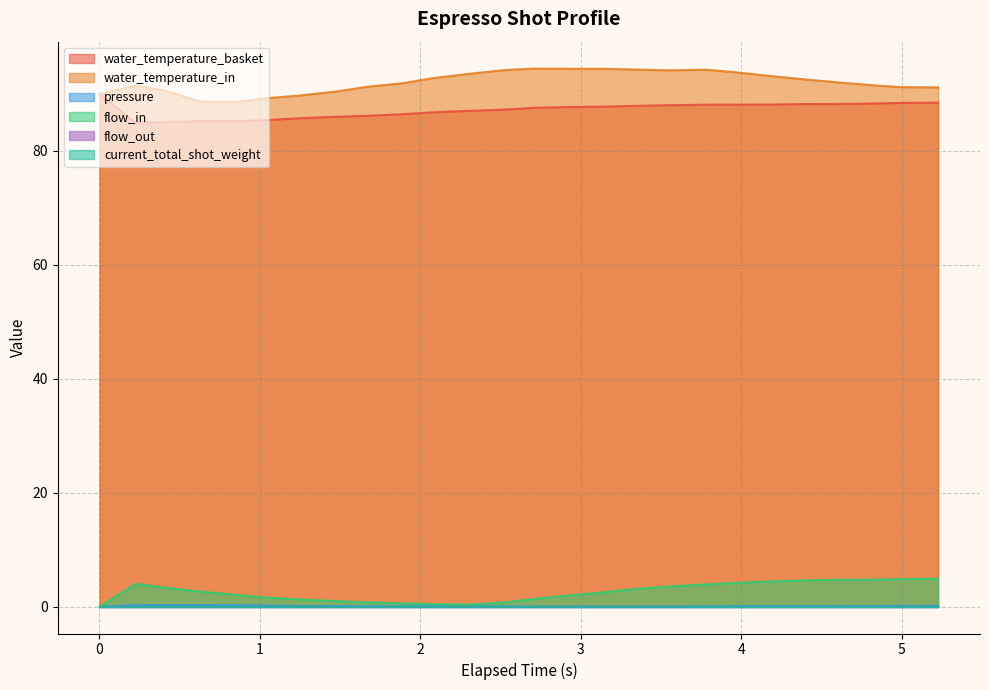

Is the value of water_temperature_in at 3.963 greater than the value of pressure at 3.963?

Yes